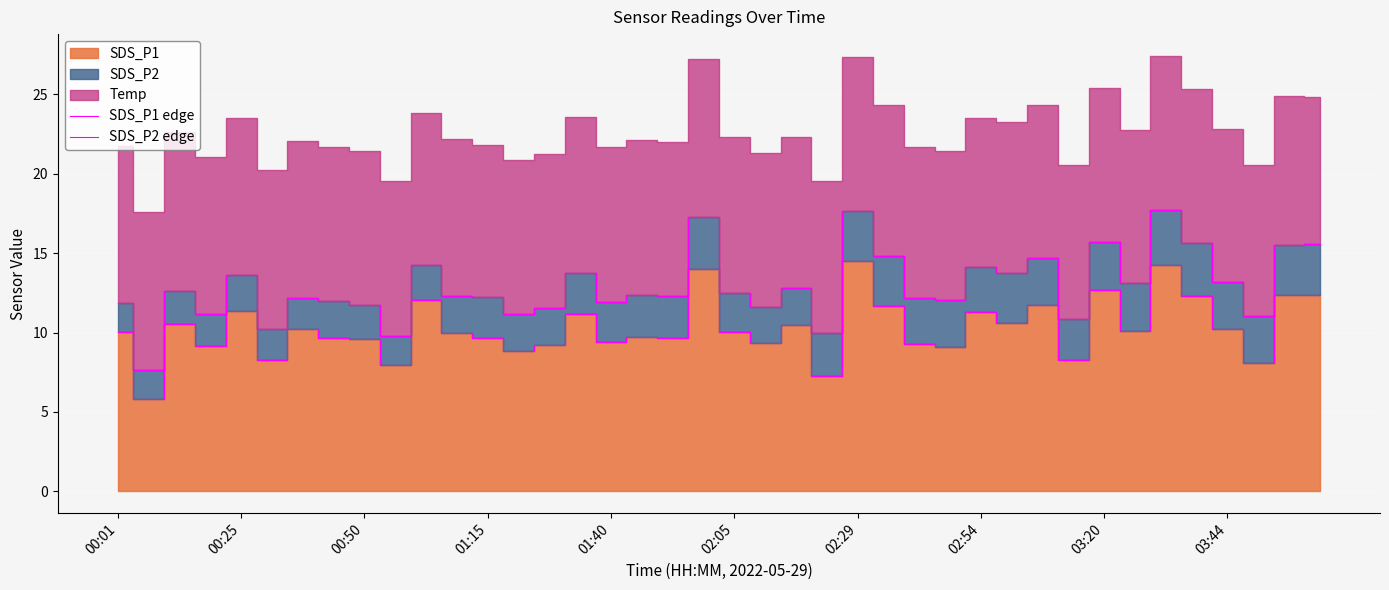

At which category is the sum across all series the highest?

02:29